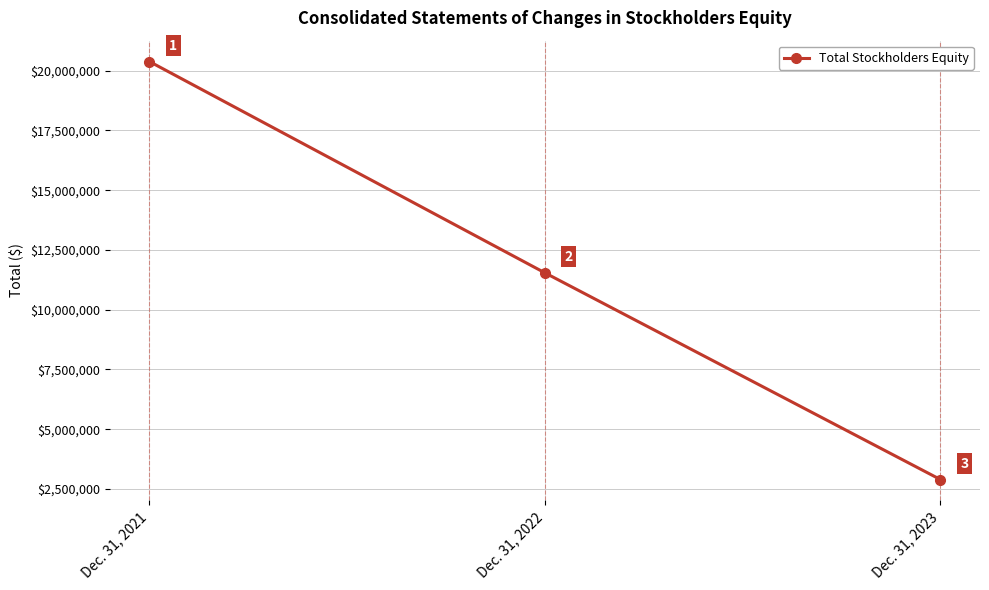

What is the approximate value at Dec. 31, 2023?

2894848